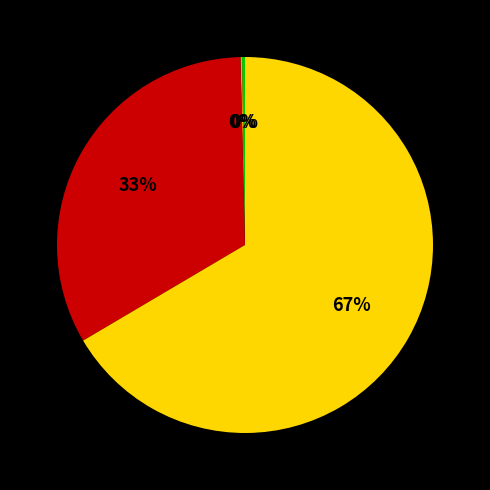

Is there any slice that represents more than half of the pie?

Yes